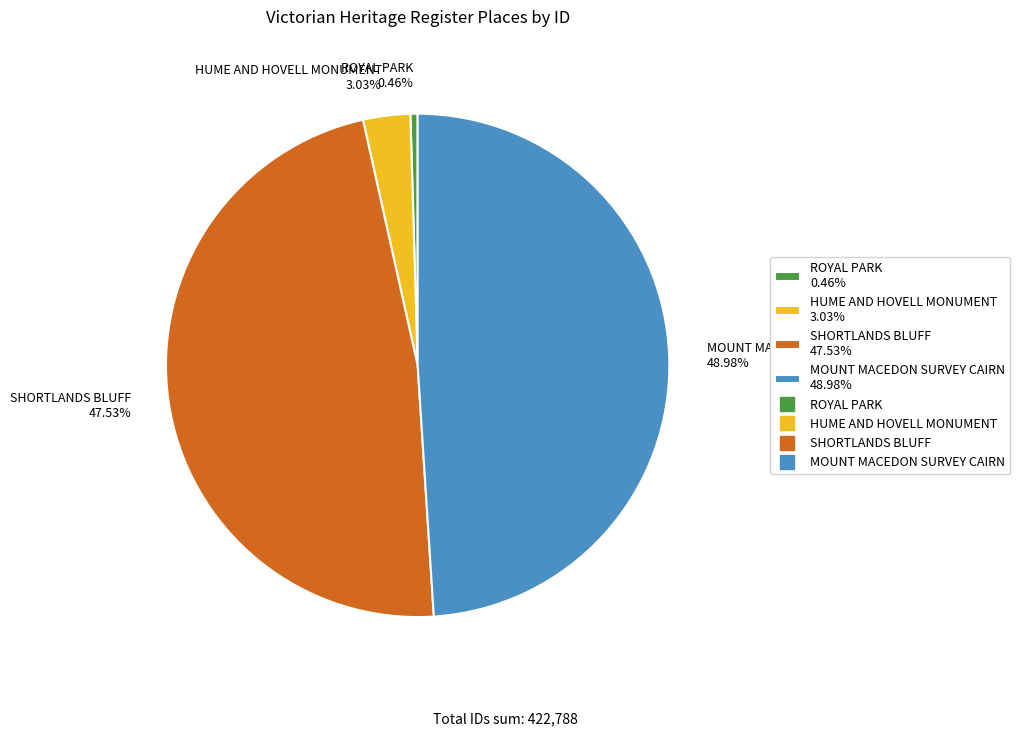

Approximately how many times larger is the value at MOUNT MACEDON SURVEY CAIRN compared to SHORTLANDS BLUFF?

1.0